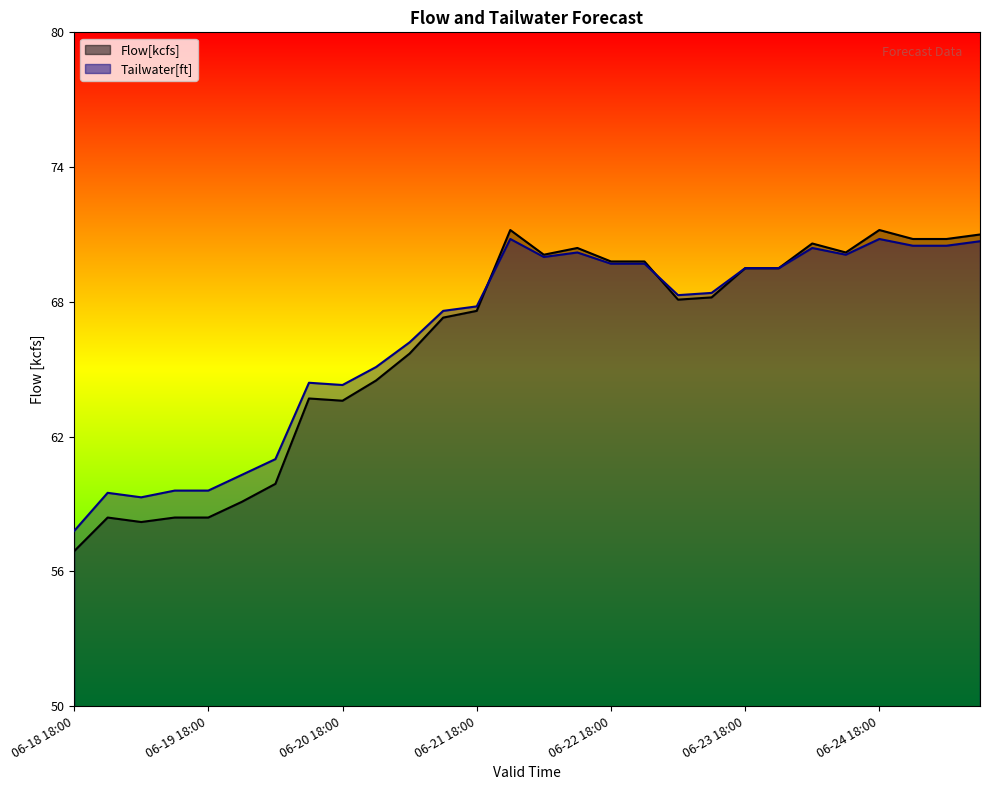

What are all the series names shown in the legend?

Flow[kcfs], Tailwater[ft]